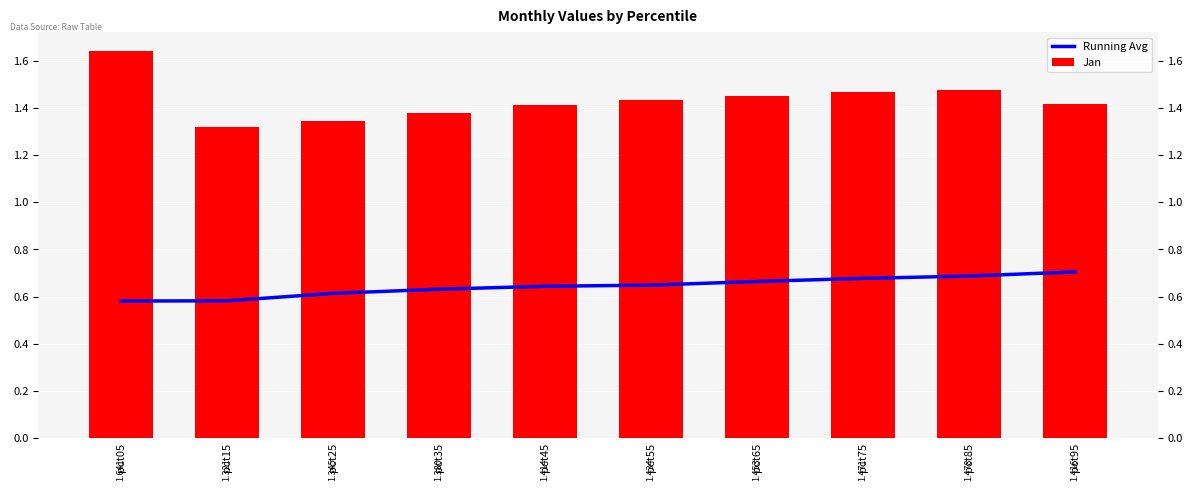

How many groups of bars are there?

10